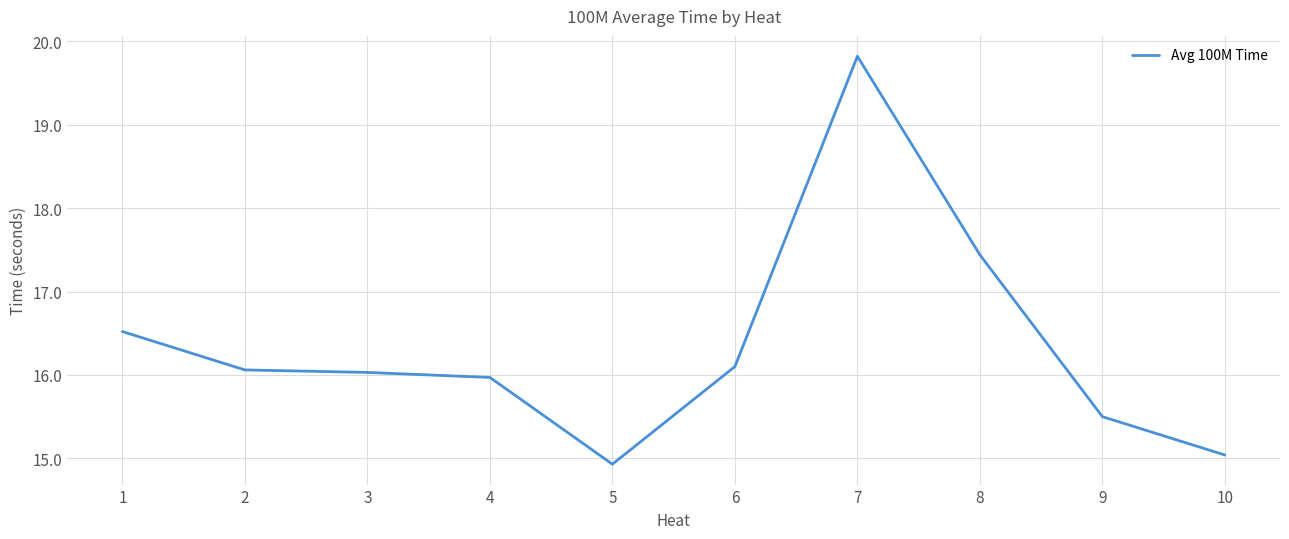

What is the smallest value displayed?

14.9